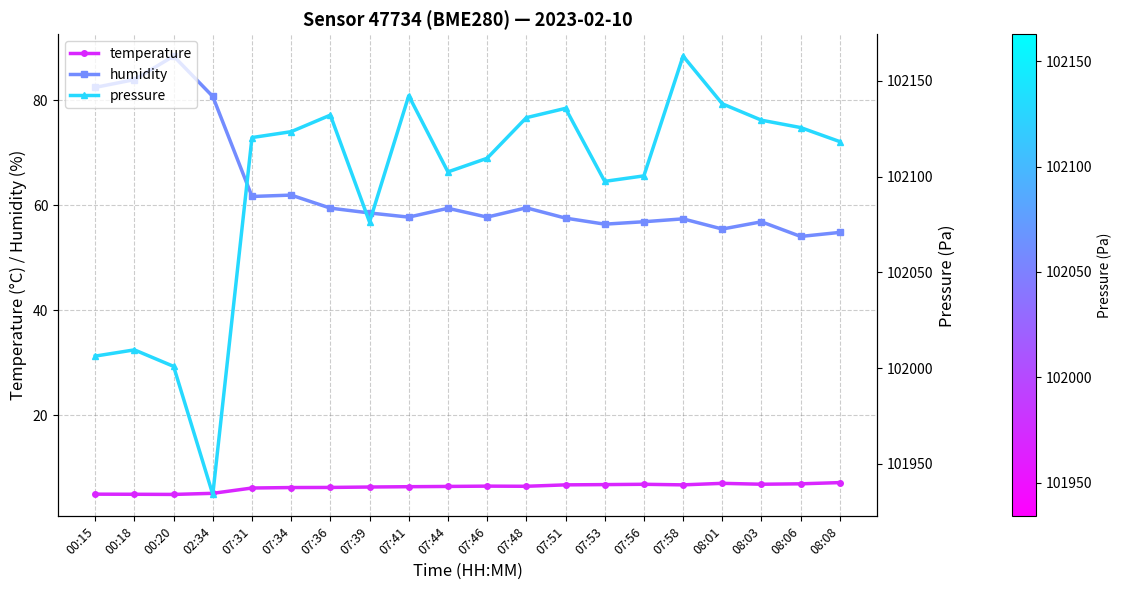

What is the difference between the pressure values at 07:39 and 07:58?

86.7